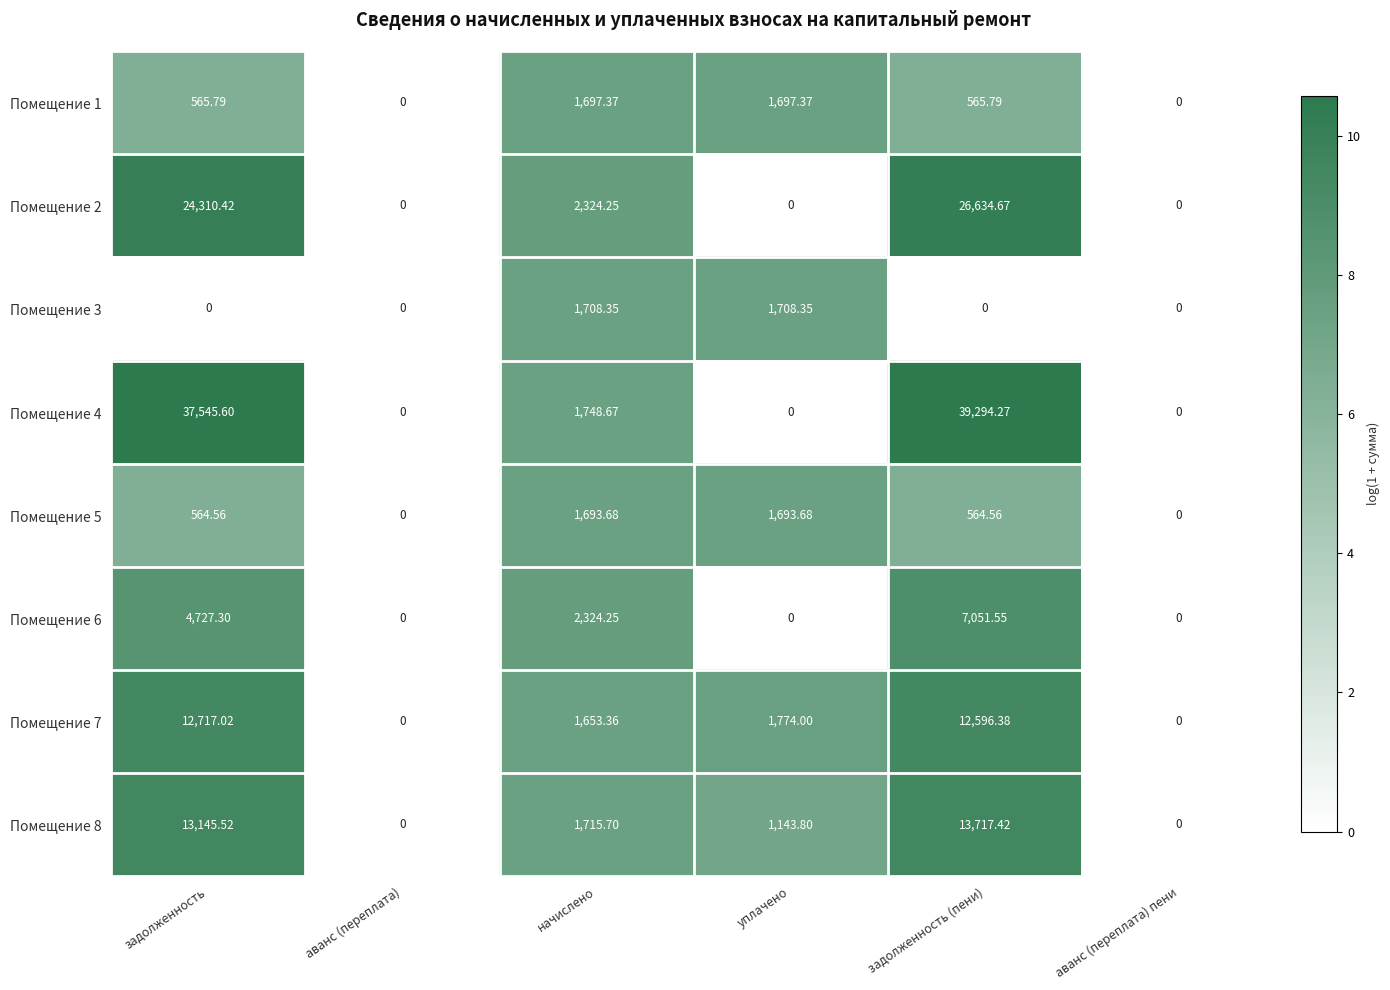

At which label is Помещение 6 closest to 3525?

начислено